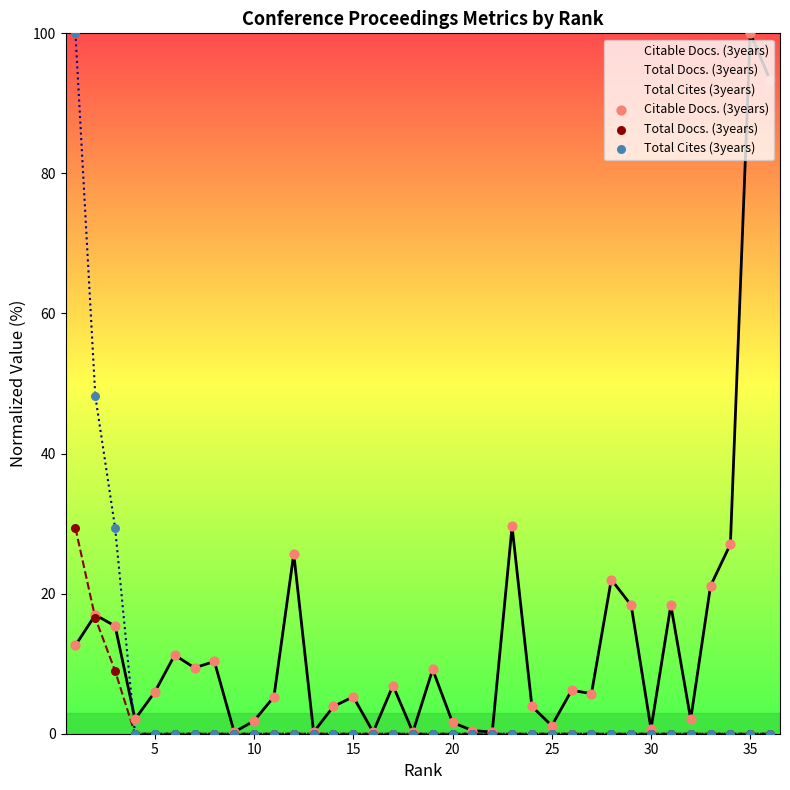

Which series reaches the maximum Y coordinate?

Citable Docs. (3years)